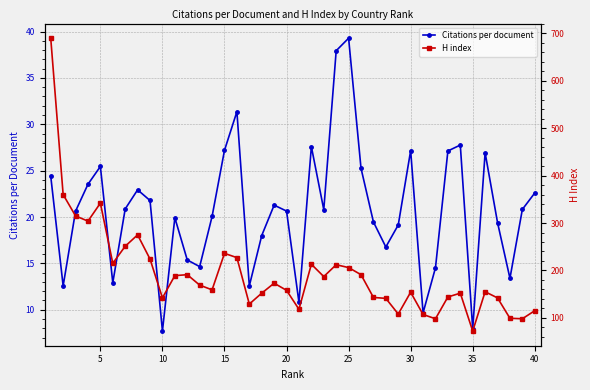

Reading right to left, extract all data points from this chart.

Citations per document: 22.6	20.8	13.4	19.4	26.9	7.9	27.8	27.1	14.5	9.7	27.2	19.1	16.8	19.5	25.3	39.3	37.9	20.8	27.6	10.8	20.6	21.3	18.0	12.6	31.4	27.2	20.1	14.7	15.4	19.9	7.7	21.8	22.9	20.9	12.9	25.4	23.5	20.6	12.6	24.4
H index: 115.0	98.0	99.0	142.0	155.0	72.0	152.0	144.0	98.0	107.0	154.0	108.0	141.0	143.0	191.0	206.0	212.0	187.0	213.0	118.0	158.0	173.0	152.0	129.0	227.0	236.0	159.0	169.0	191.0	189.0	142.0	224.0	275.0	251.0	215.0	342.0	304.0	315.0	360.0	690.0